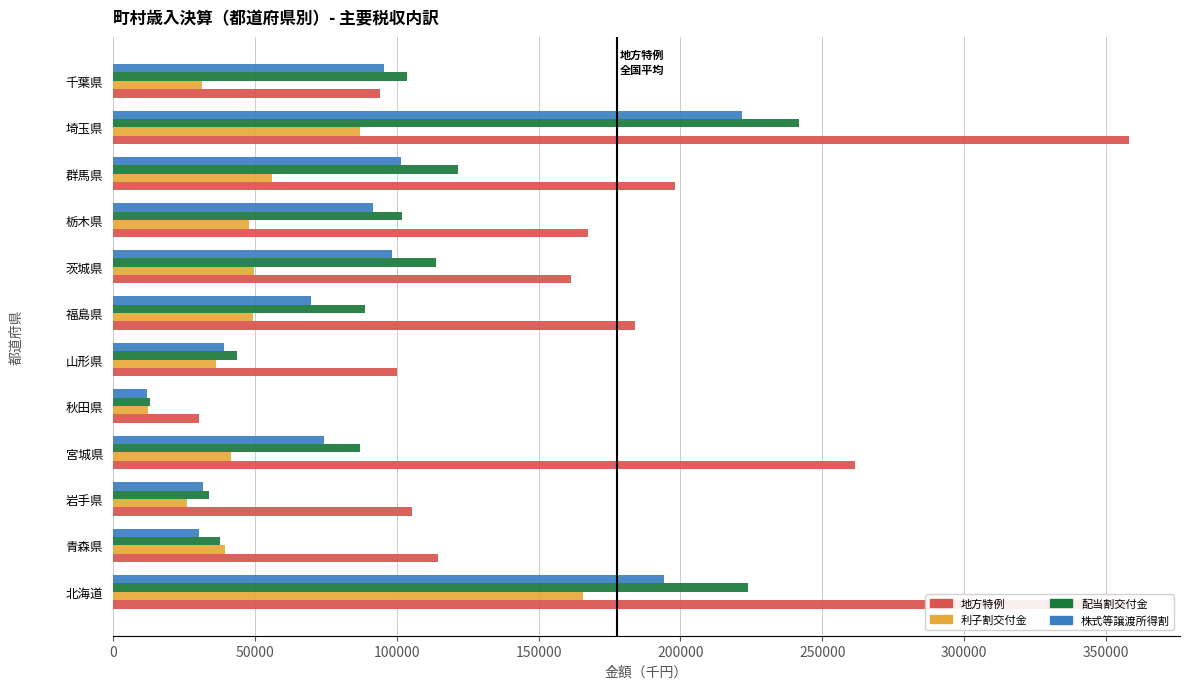

How many data points does each series have?

12